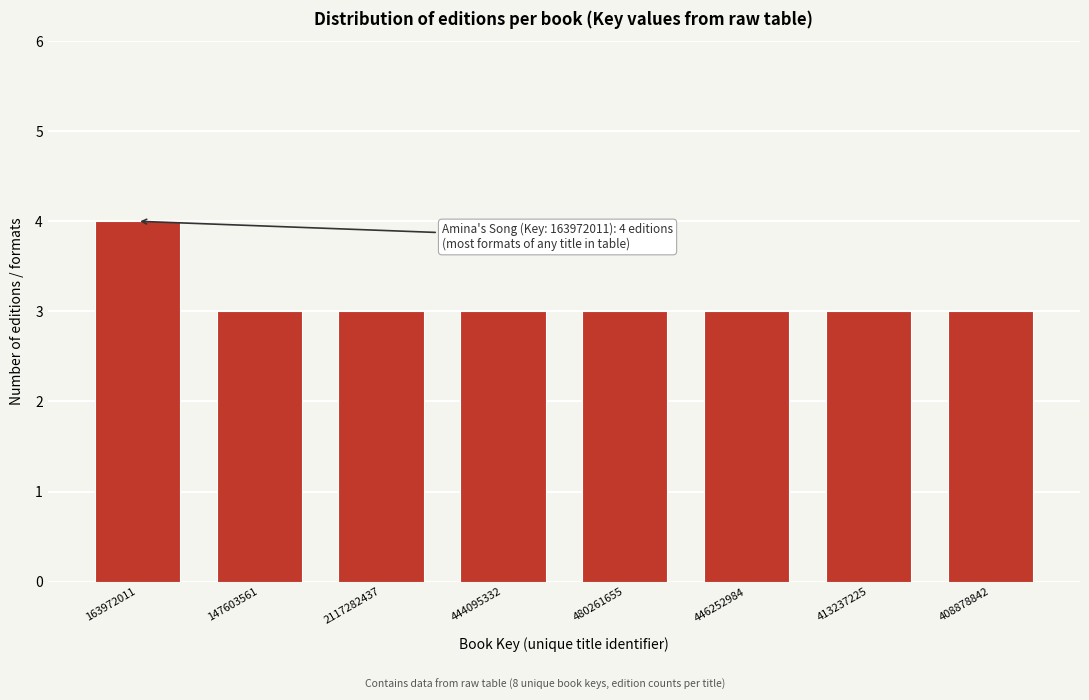

Reading right to left, what are all the values shown in this chart?

3	3	3	3	3	3	3	4